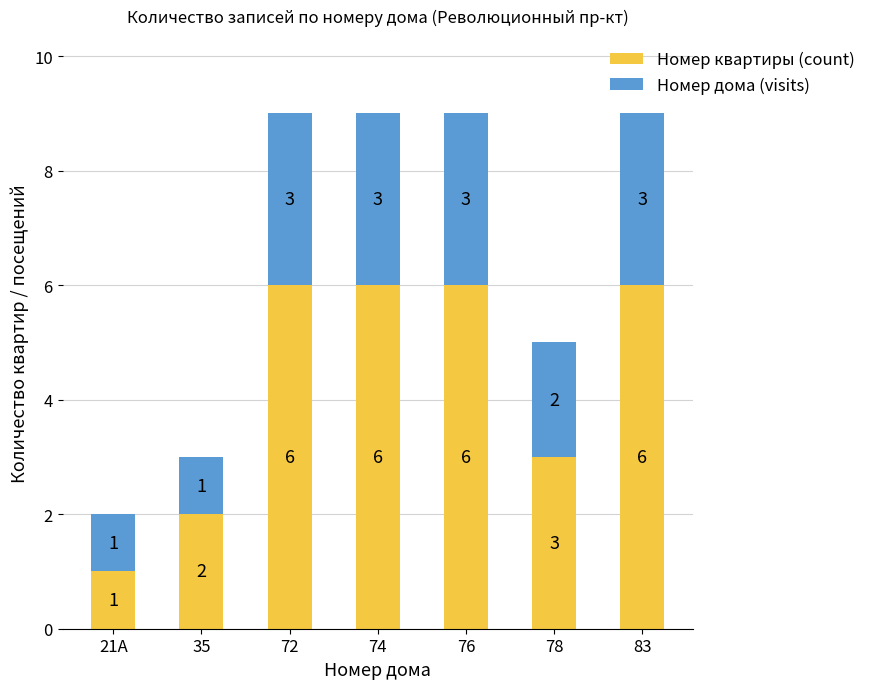

Is it true that Номер квартиры (count) equals 8 at 83?

False